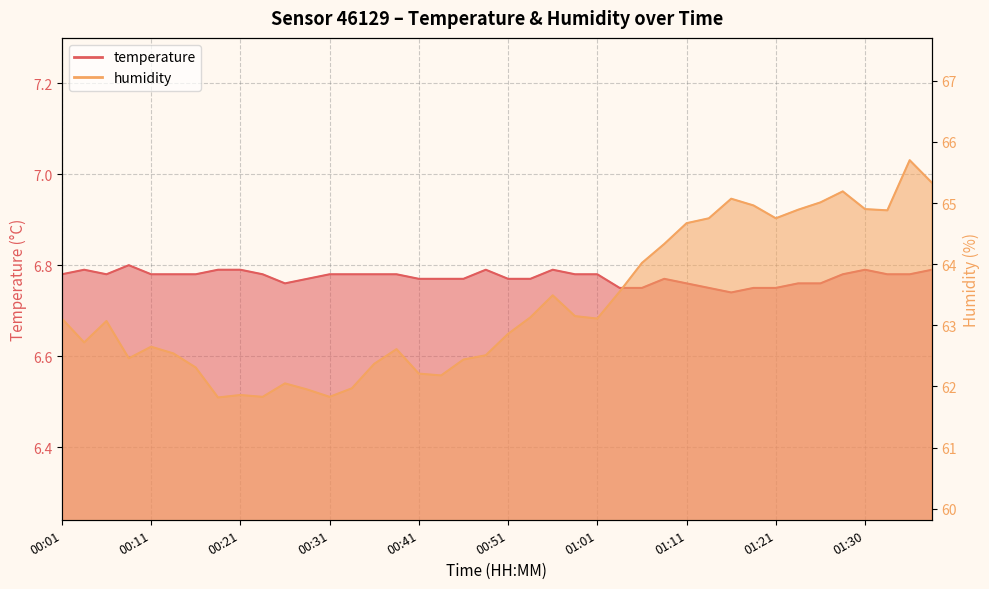

True or false: temperature has a value of 10.8 at 00:16.

False